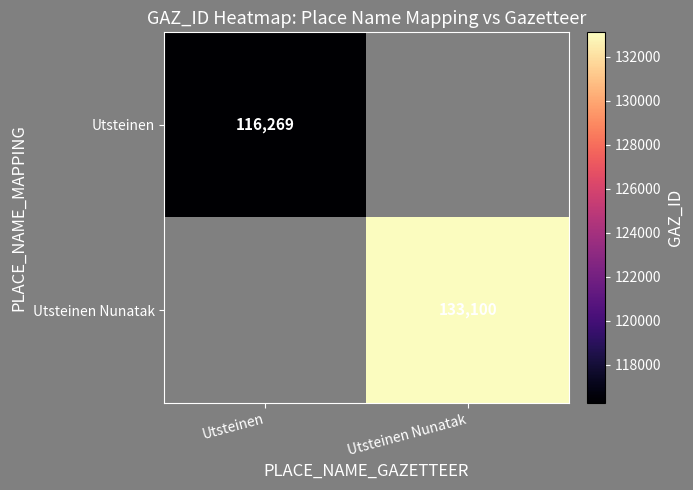

What is the minimum value shown in the chart?

116269.0